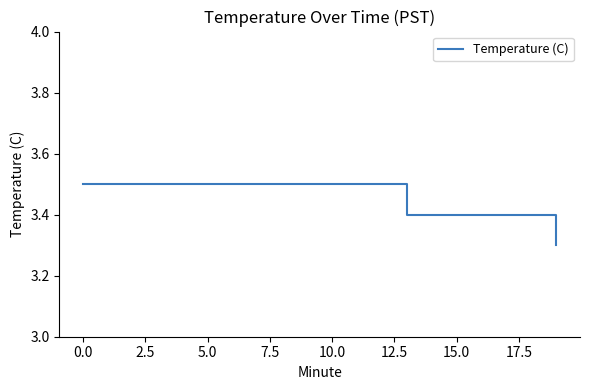

What is the maximum value shown in the chart?

3.5